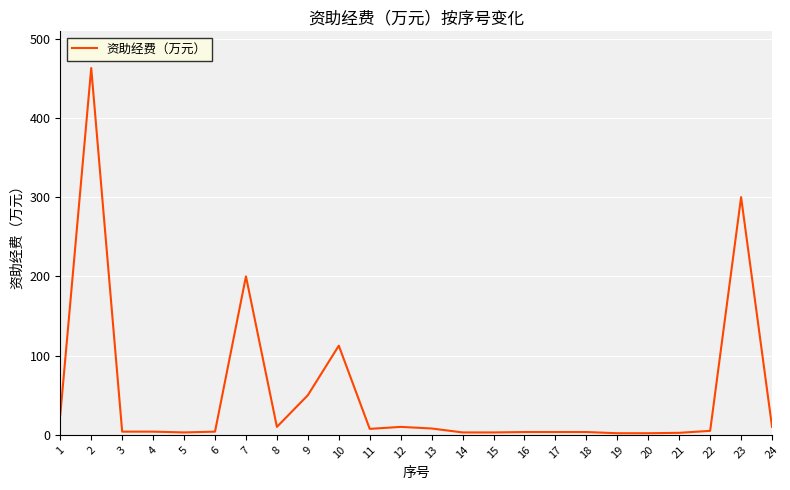

What is the difference between the maximum and minimum values?

461.0